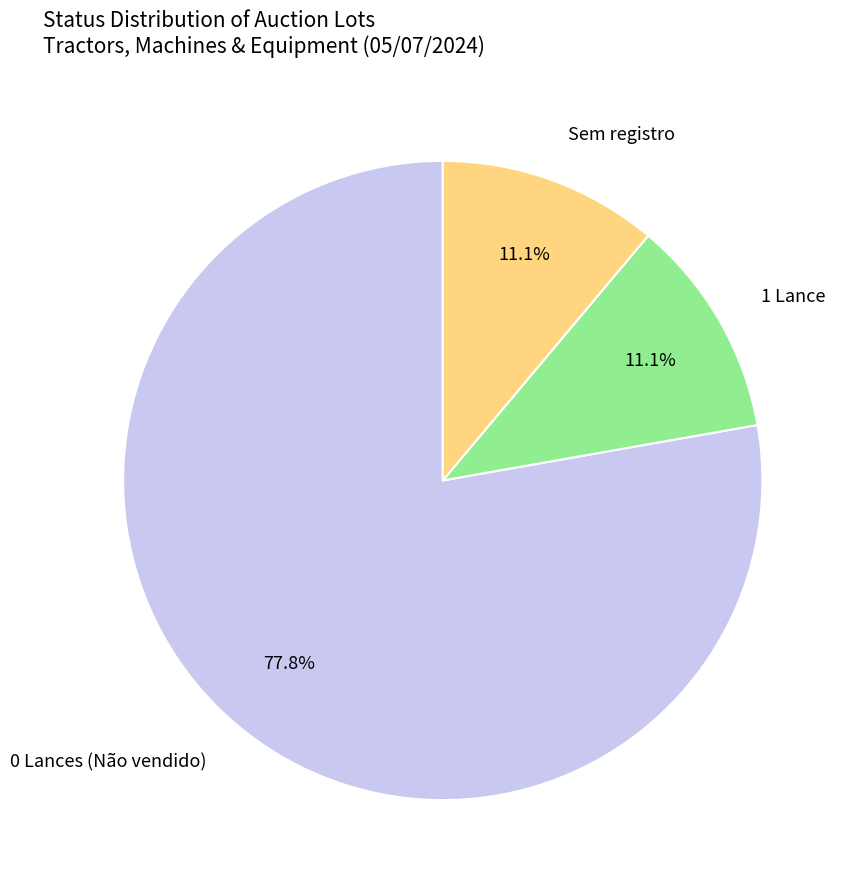

Which category has the biggest portion of the pie?

0 Lances (Não vendido)